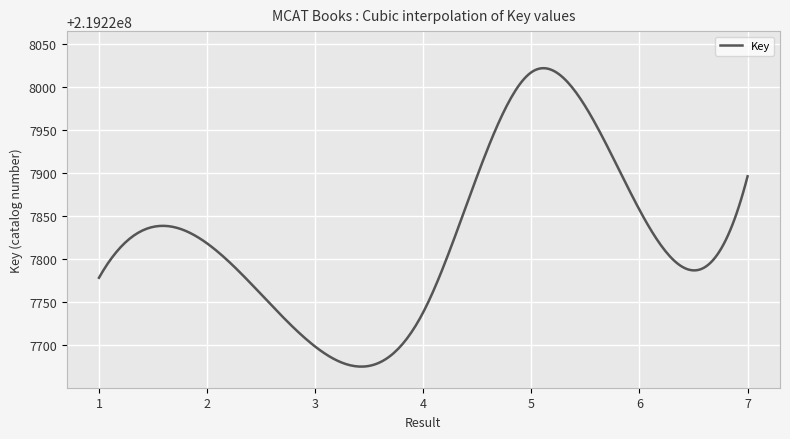

What is the minimum value shown in the chart?

219227674.7